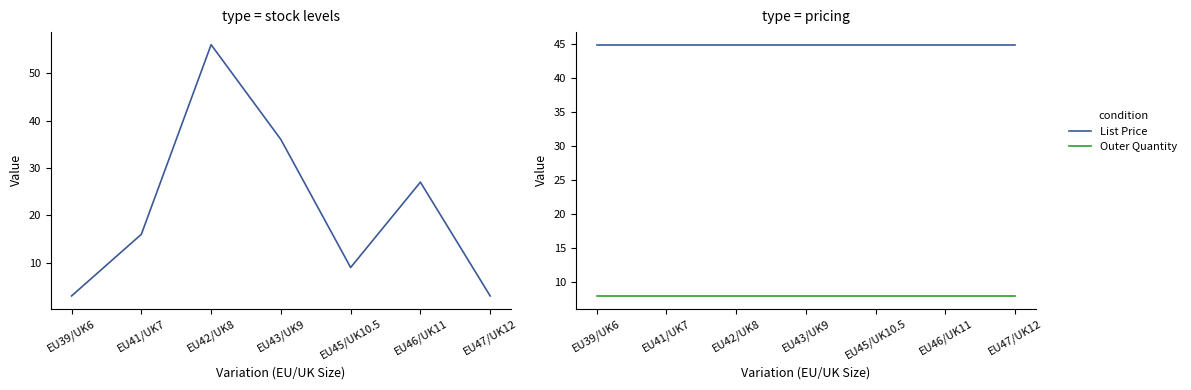

How many series are shown in this chart?

3